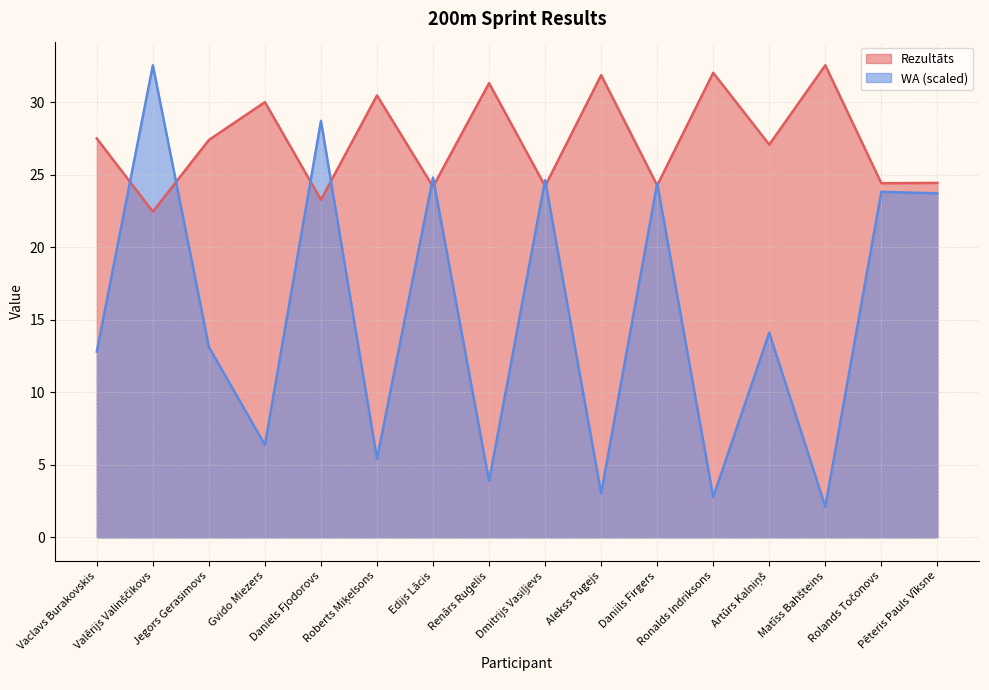

What position from the right is Artūrs Kalniņš?

4